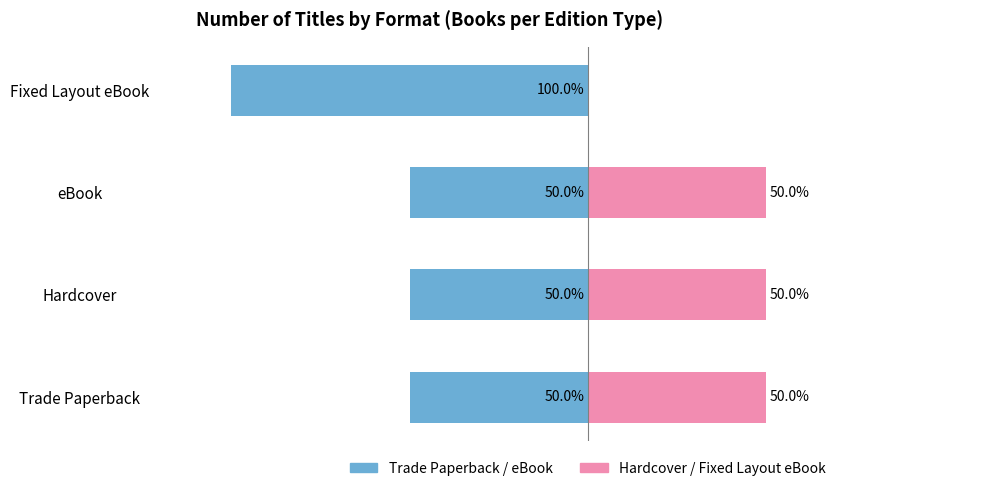

How many groups of bars are there?

4